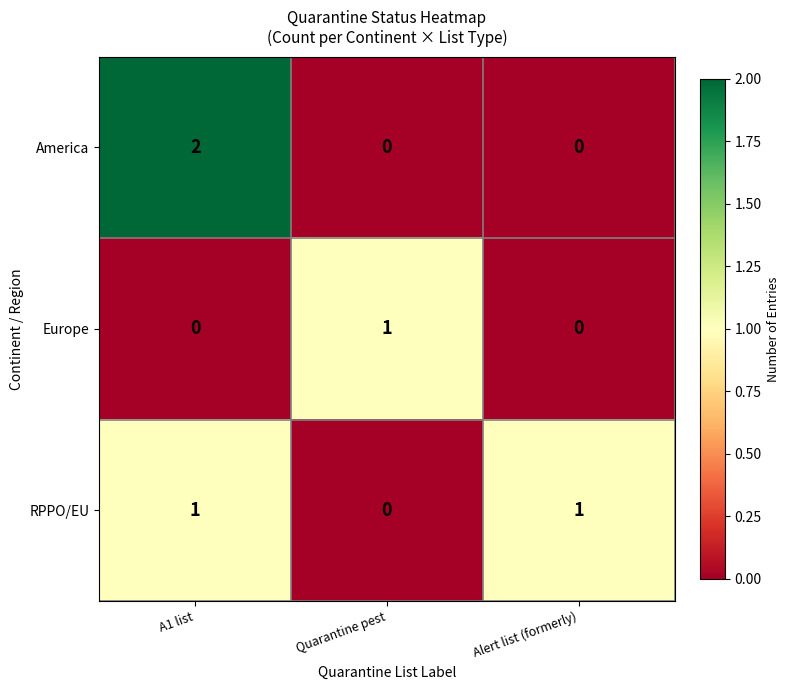

At which category is the sum across all series the highest?

A1 list